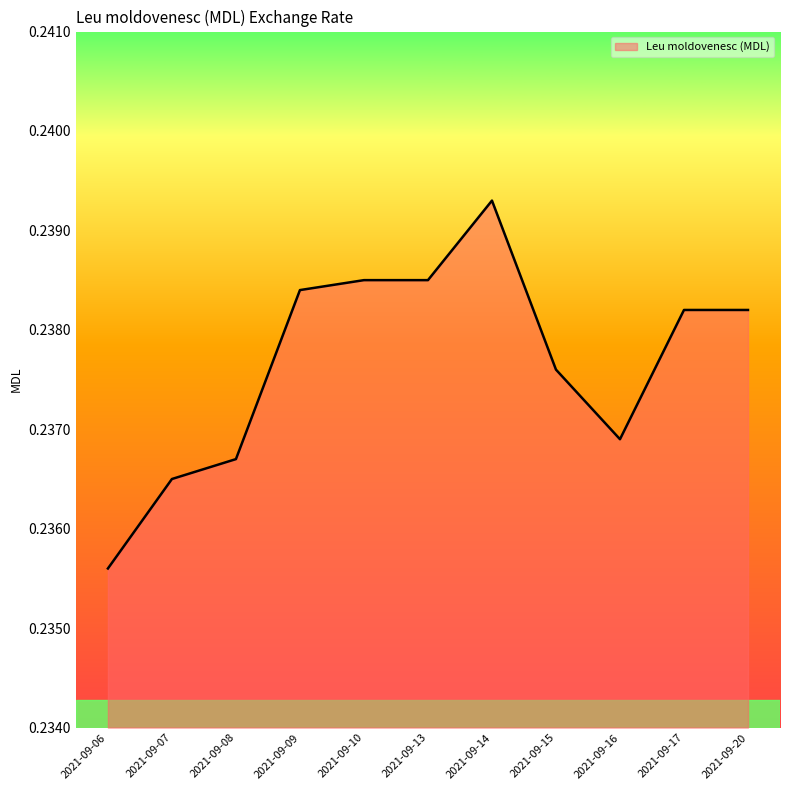

The value at 2021-09-07 is 0.1. True or false?

False